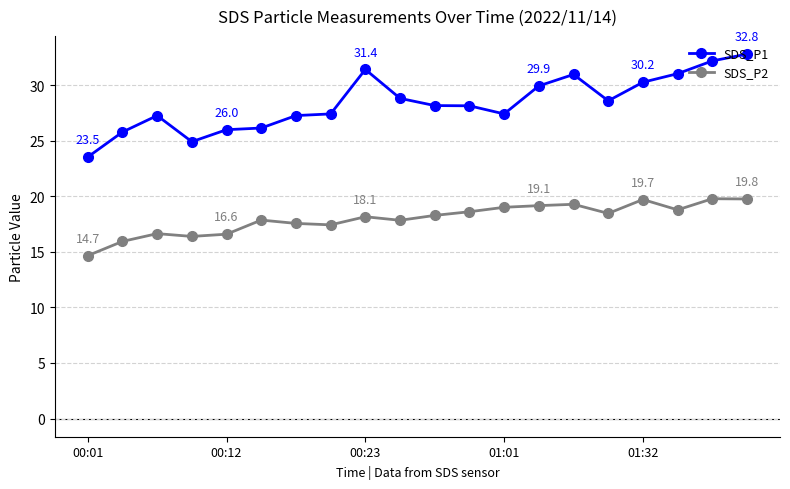

List the series in order of their peak value, highest first.

SDS_P1, SDS_P2